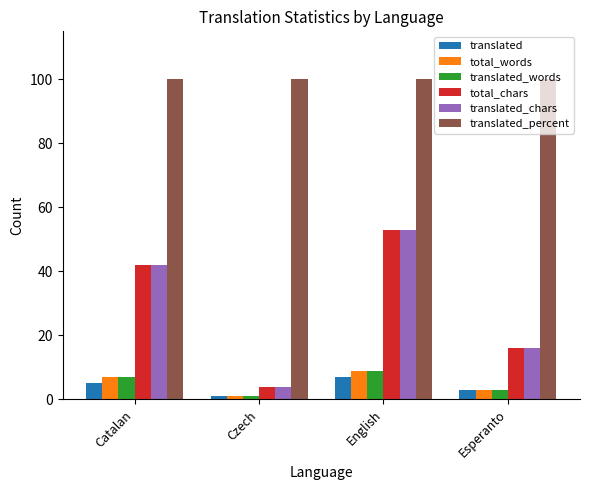

What is the total value across all series at Czech?

111